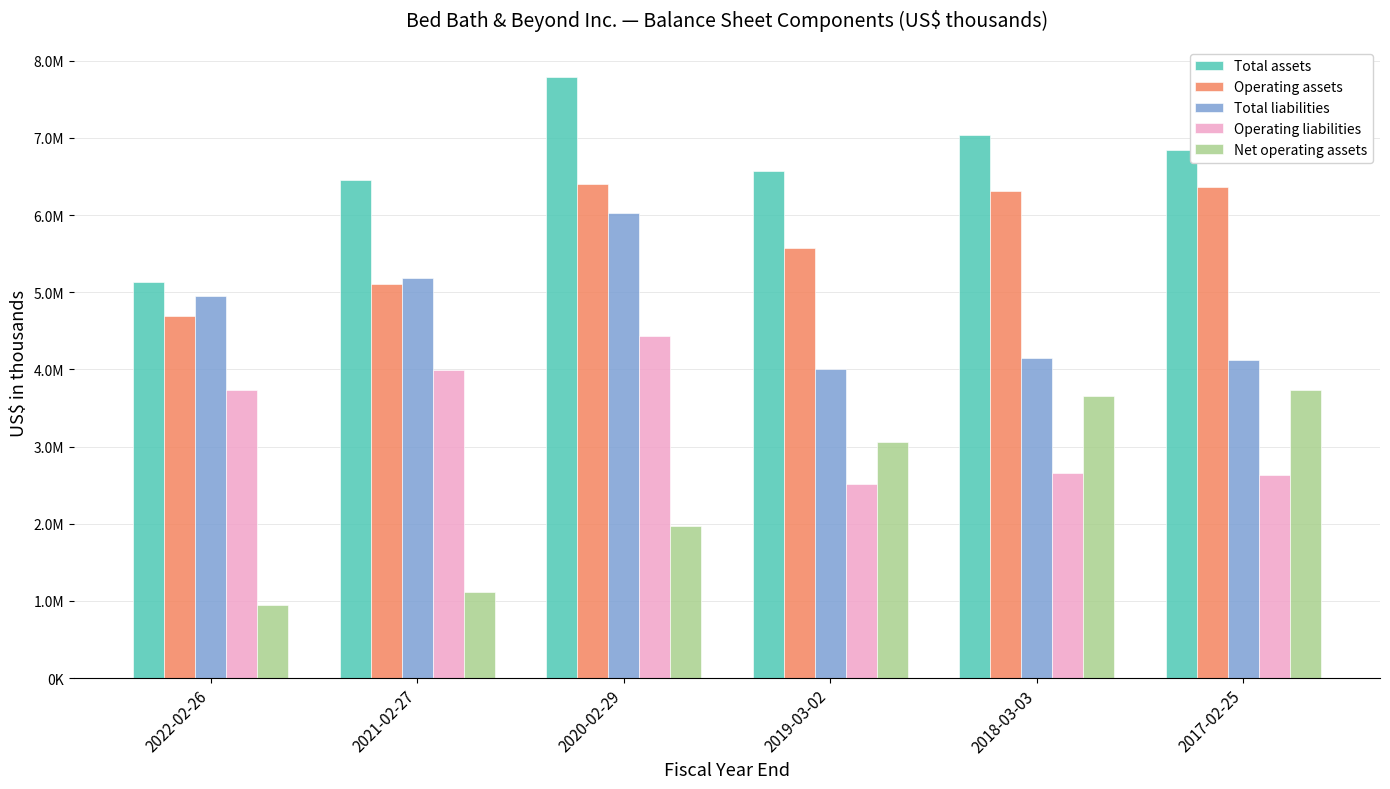

The Total liabilities series shows 8181445 at 2022-02-26. True or false?

False